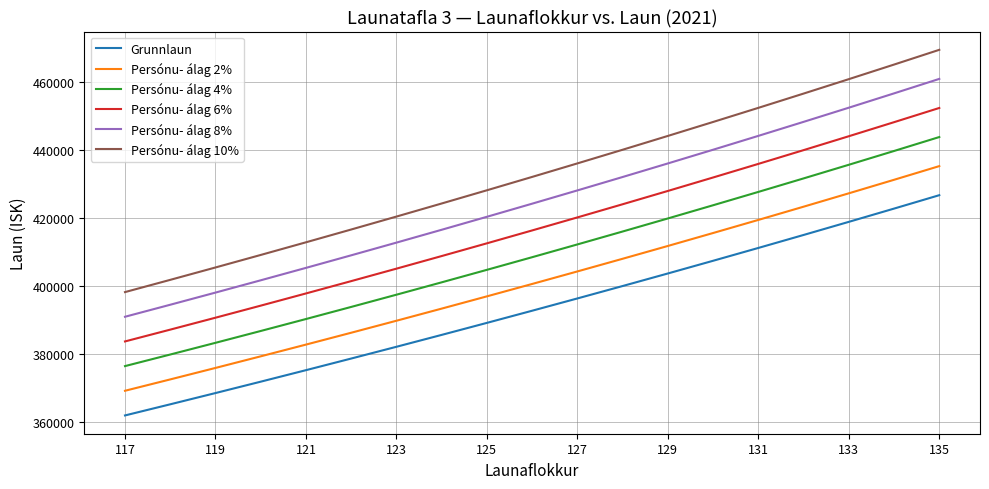

Which series has the largest range (max minus min)?

Persónu- álag 10%